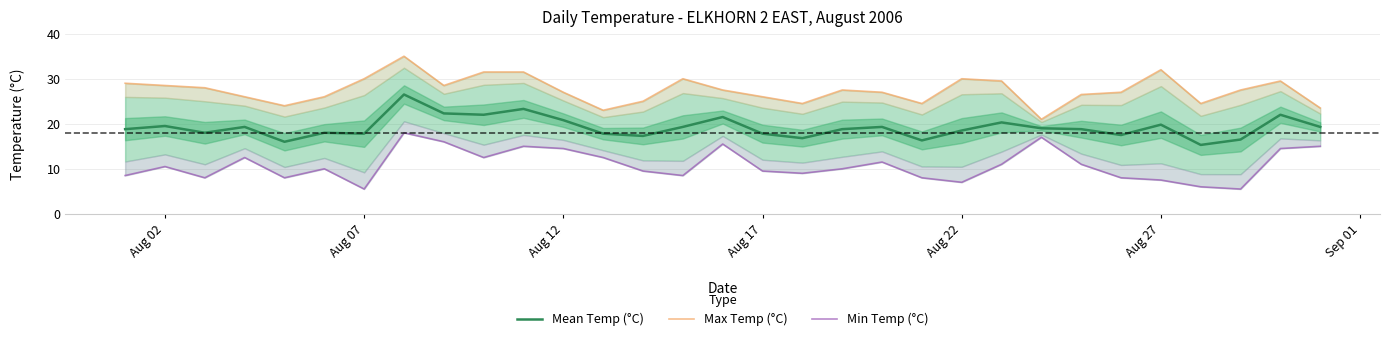

How many interior local peaks does the Min Temp (°C) series have?

8